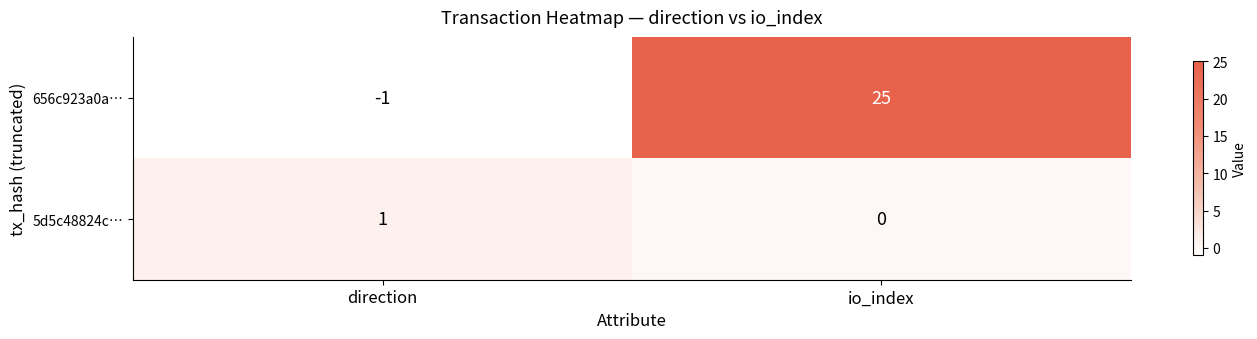

What is the greatest value displayed?

25